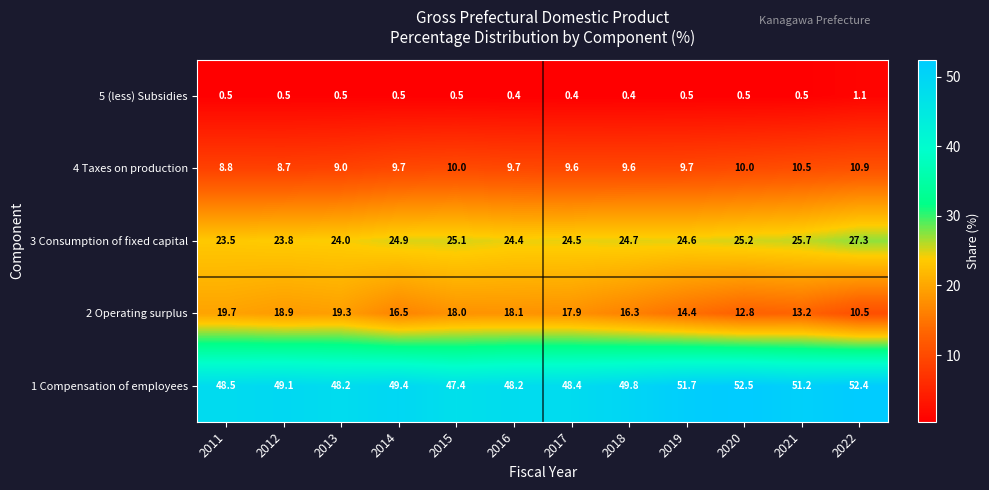

Is the value of 4 Taxes on production at 2013 greater than the value of 5 (less) Subsidies at 2018?

Yes